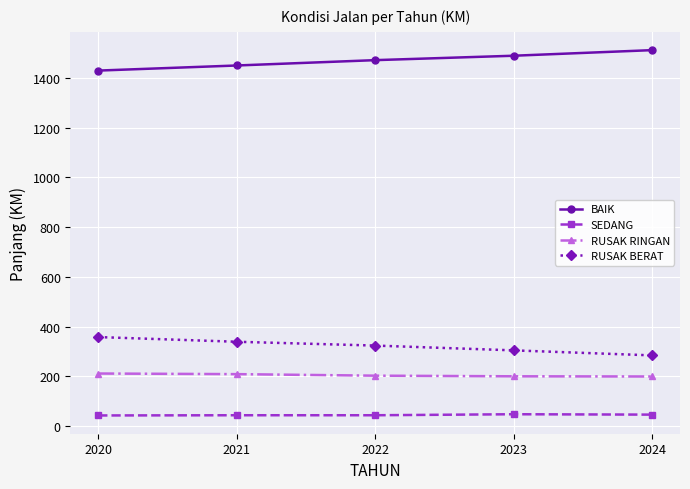

What is the sum of all RUSAK RINGAN values?

1020.2